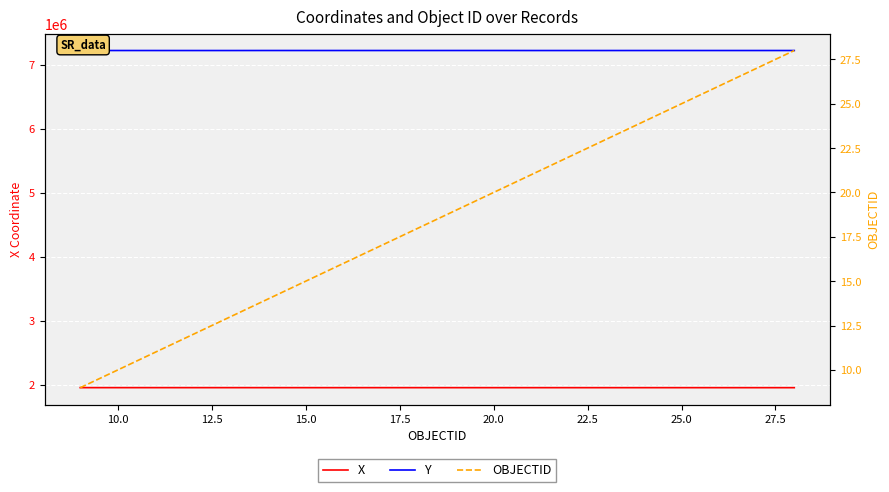

How many values in the X series exceed 1956264?

10